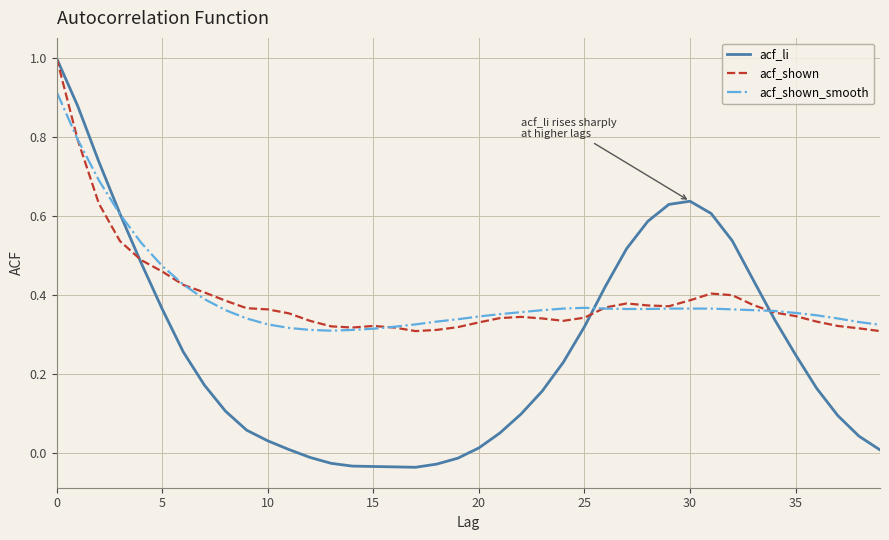

In acf_li, how many points are lower than both neighbors (excluding endpoints)?

1